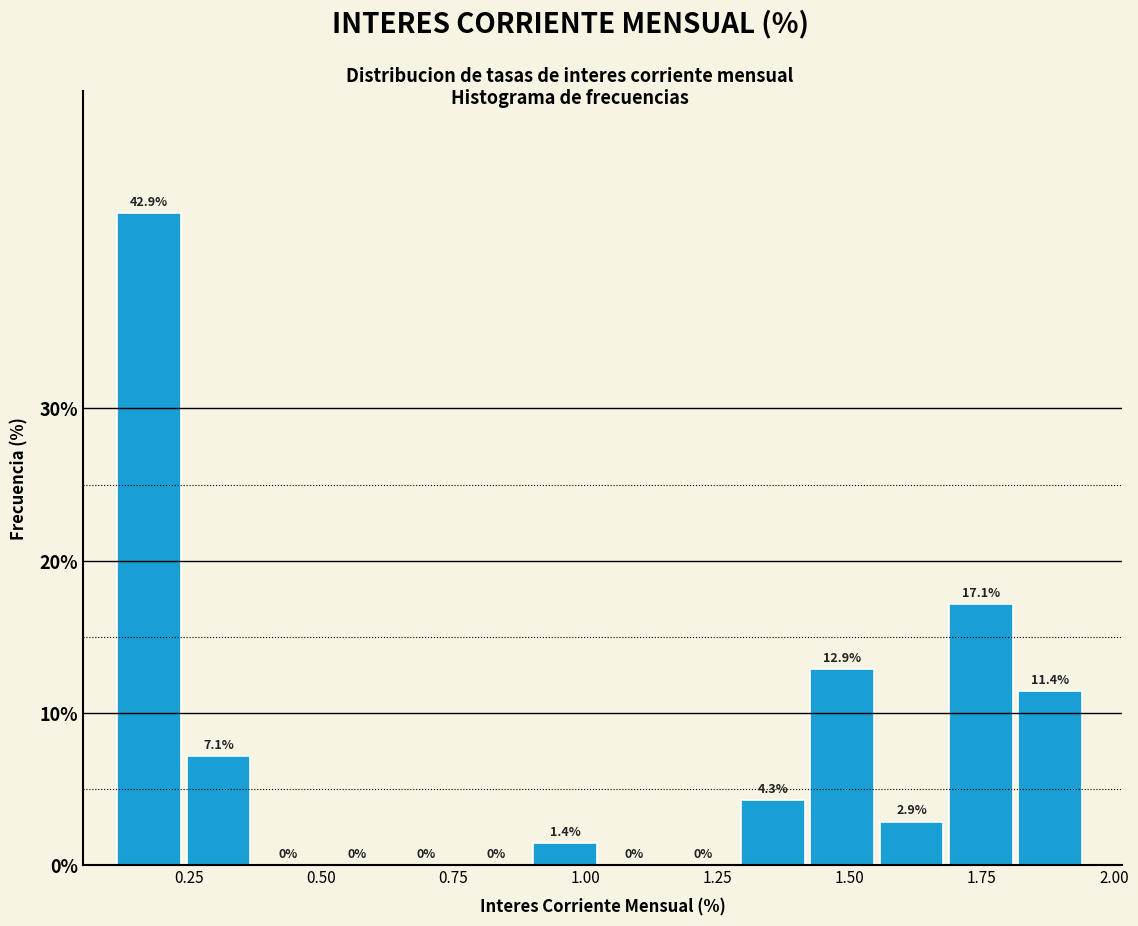

Read against the x-axis, roughly where is the centre of the tallest bar?

0.15